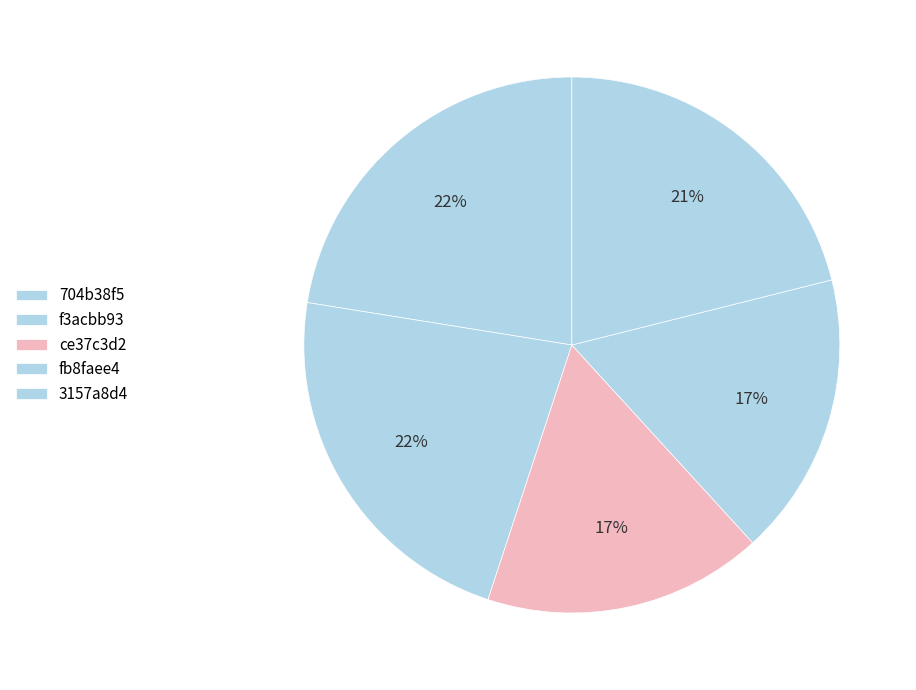

How many slices are in this pie chart?

5